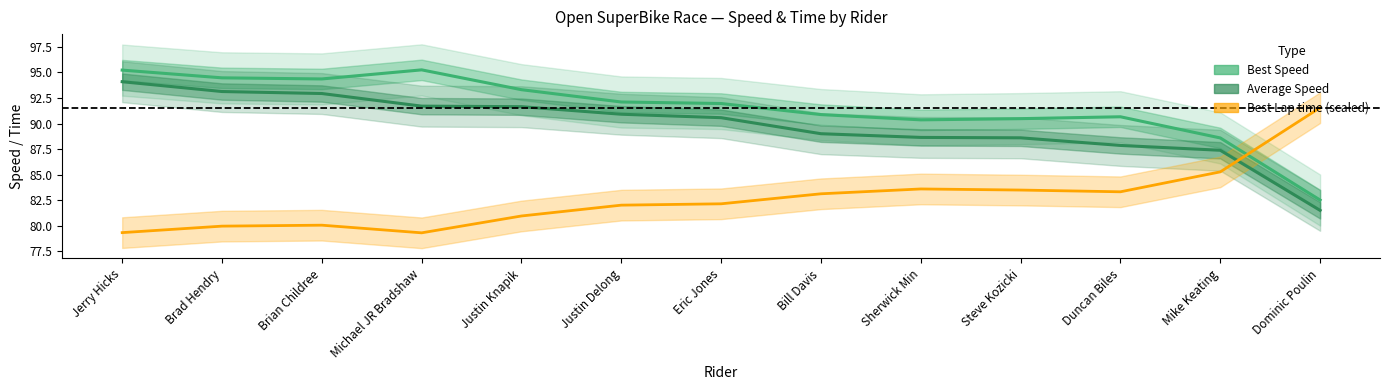

Rank the series by their maximum value, from highest to lowest.

Best Speed, Average Speed, Best Lap time (scaled)